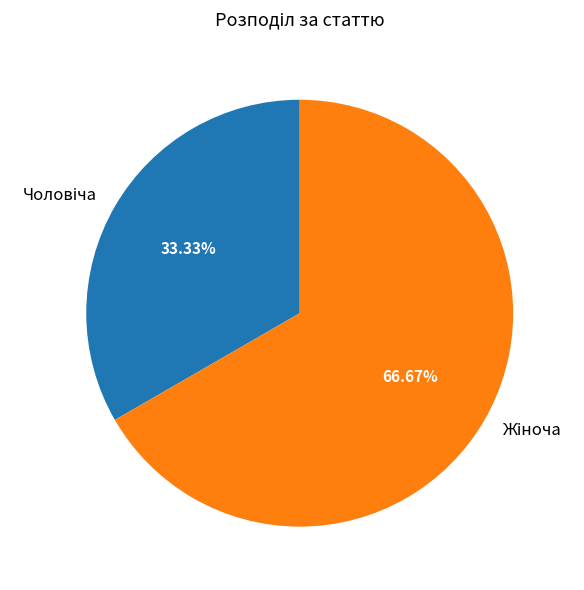

Is there any slice that represents more than half of the pie?

Yes